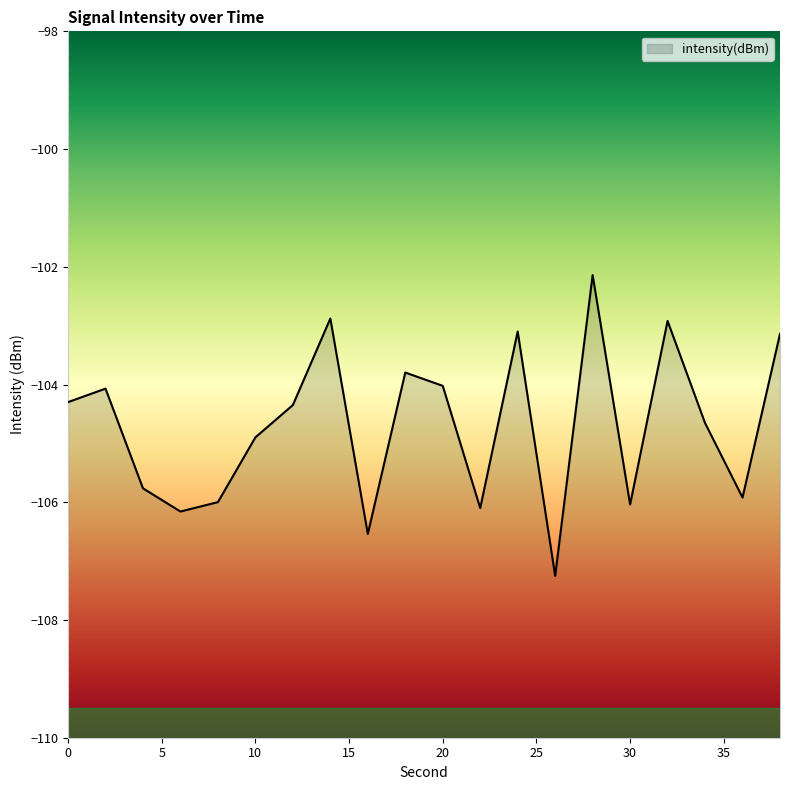

Which label corresponds to the smallest value in the chart?

26